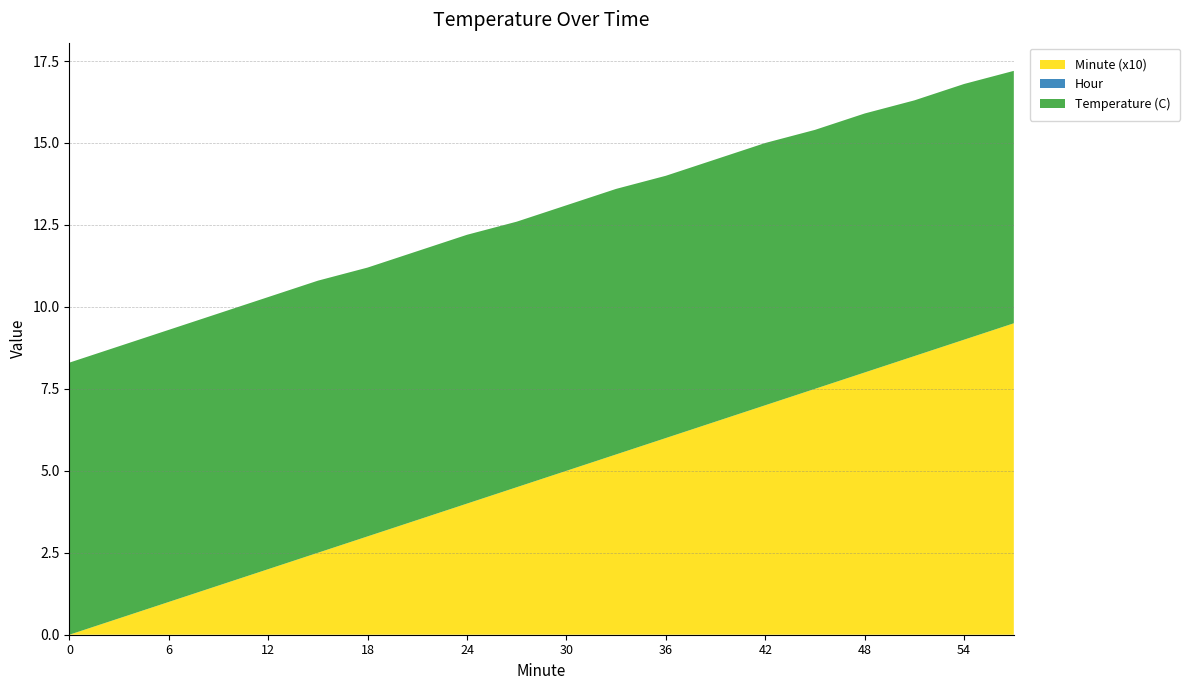

Reading right to left, extract all data points from this chart.

Temperature (C): 7.7	7.8	7.8	7.9	7.9	8.0	8.0	8.0	8.1	8.1	8.1	8.2	8.2	8.2	8.3	8.3	8.3	8.3	8.3	8.3
Hour: 0.0	0.0	0.0	0.0	0.0	0.0	0.0	0.0	0.0	0.0	0.0	0.0	0.0	0.0	0.0	0.0	0.0	0.0	0.0	0.0
Minute (x10): 9.5	9.0	8.5	8.0	7.5	7.0	6.5	6.0	5.5	5.0	4.5	4.0	3.5	3.0	2.5	2.0	1.5	1.0	0.5	0.0